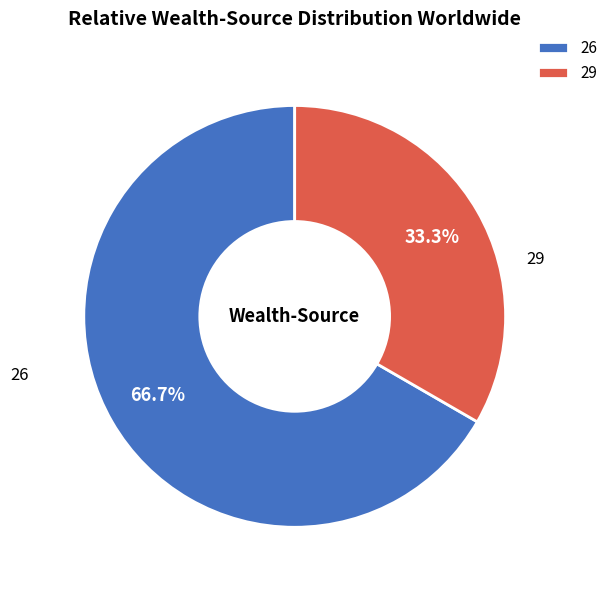

What percentage is the 26 slice, to the nearest percent?

67%